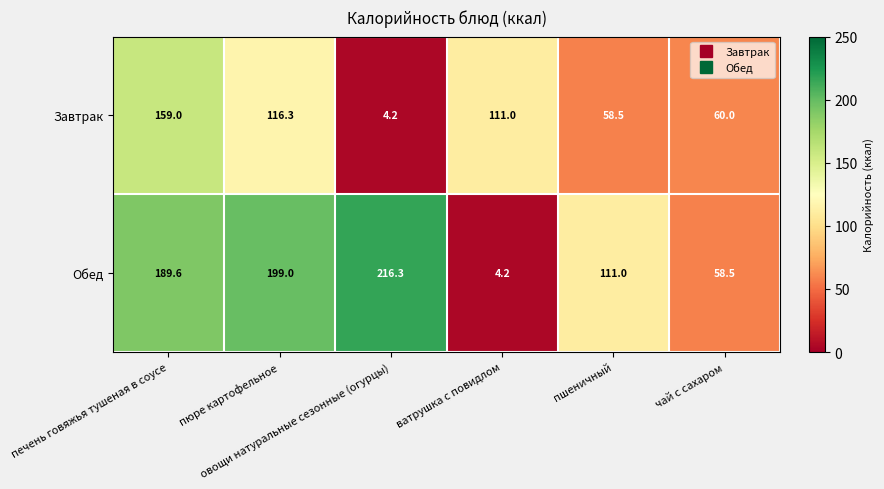

What is the average value of the Завтрак series?

84.8